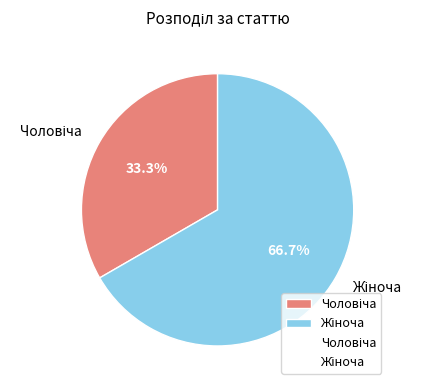

How many segments does this pie chart have?

2